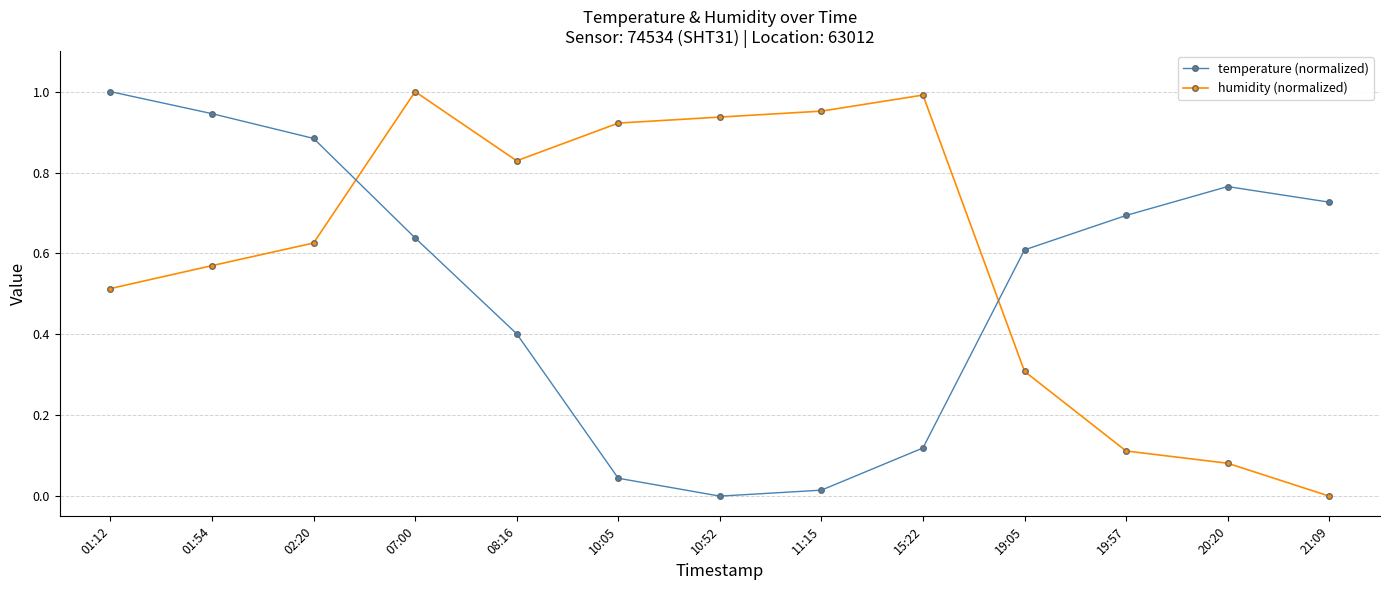

What is the approximate value of temperature (normalized) at 08:16?

0.4